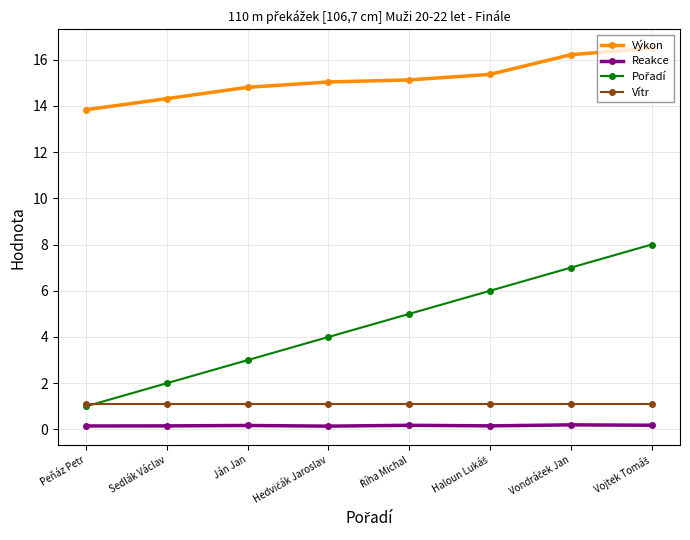

Which series has the largest total across all categories?

Výkon